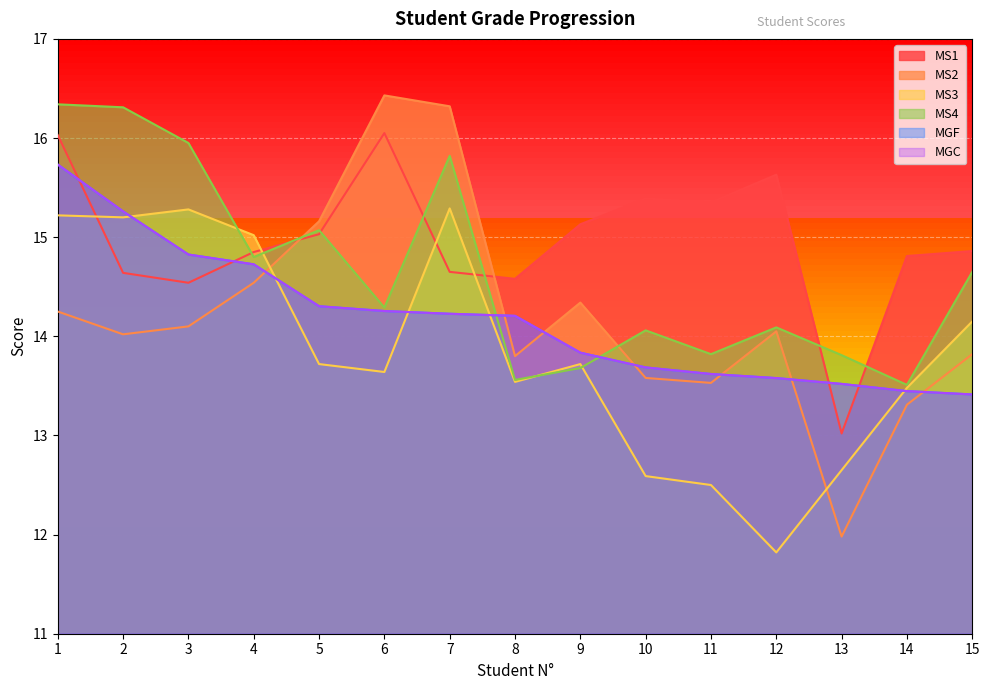

True or false: MGF has more than 0 points higher than both neighbors.

False